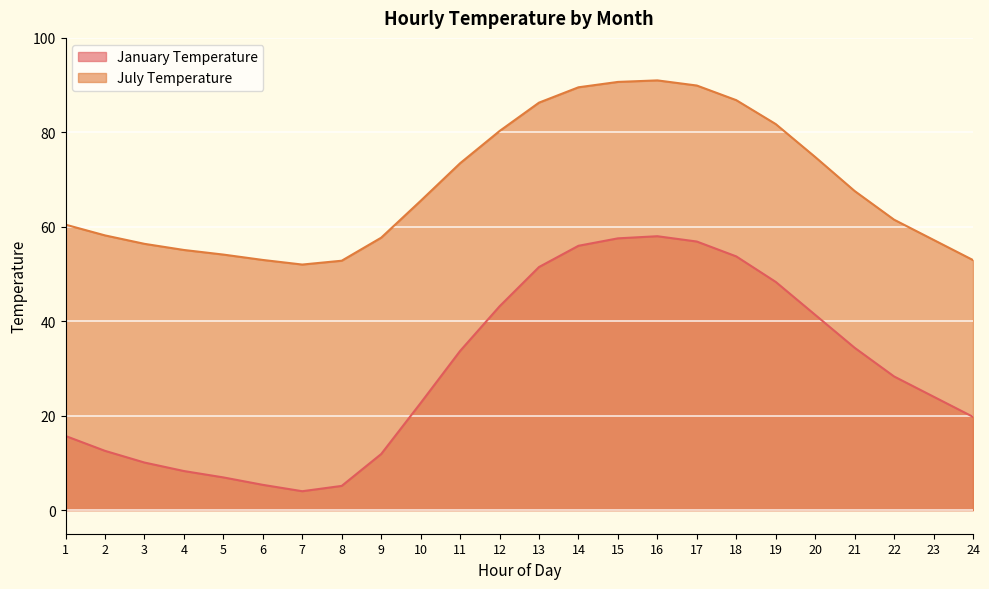

At which label does July Temperature first exceed 65?

10